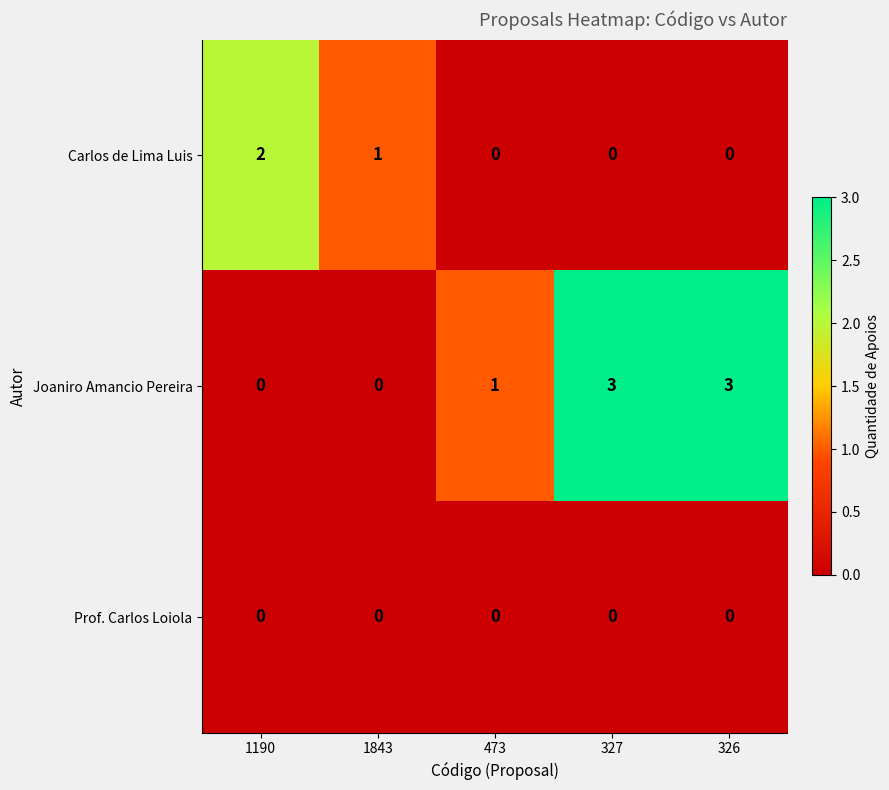

Which series changed the most between 1843 and 326?

Joaniro Amancio Pereira